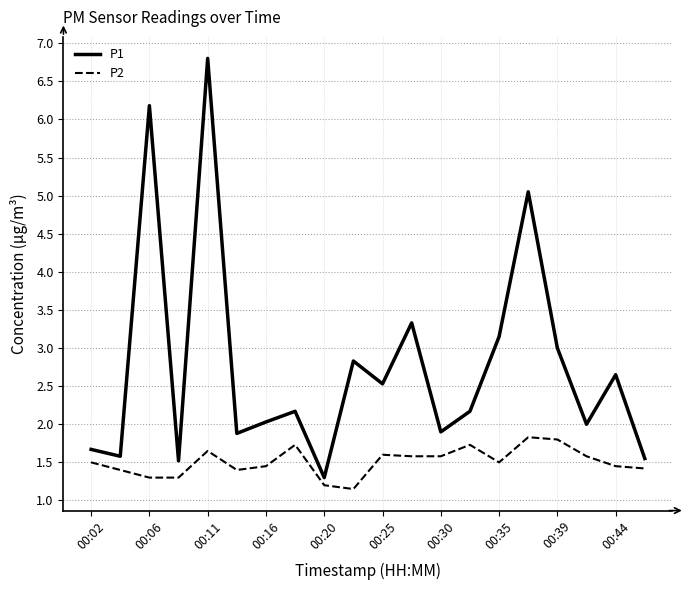

Which series has the largest total across all categories?

P1